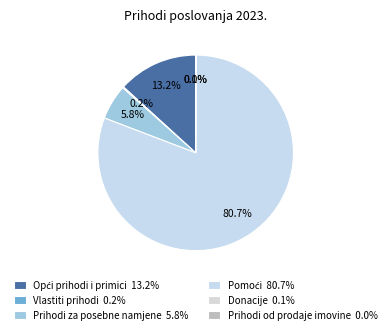

To the nearest percent, what is the combined percentage of Prihodi od prodaje imovine and Prihodi za posebne namjene?

6%